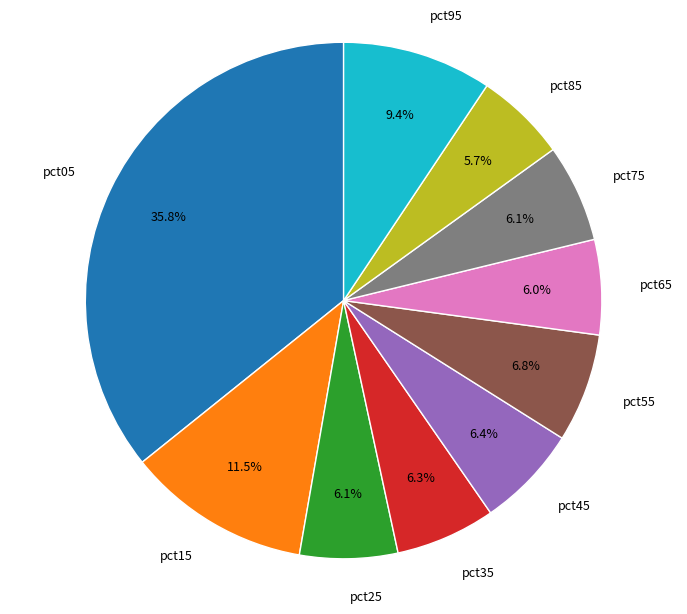

Which slice is the largest?

pct05